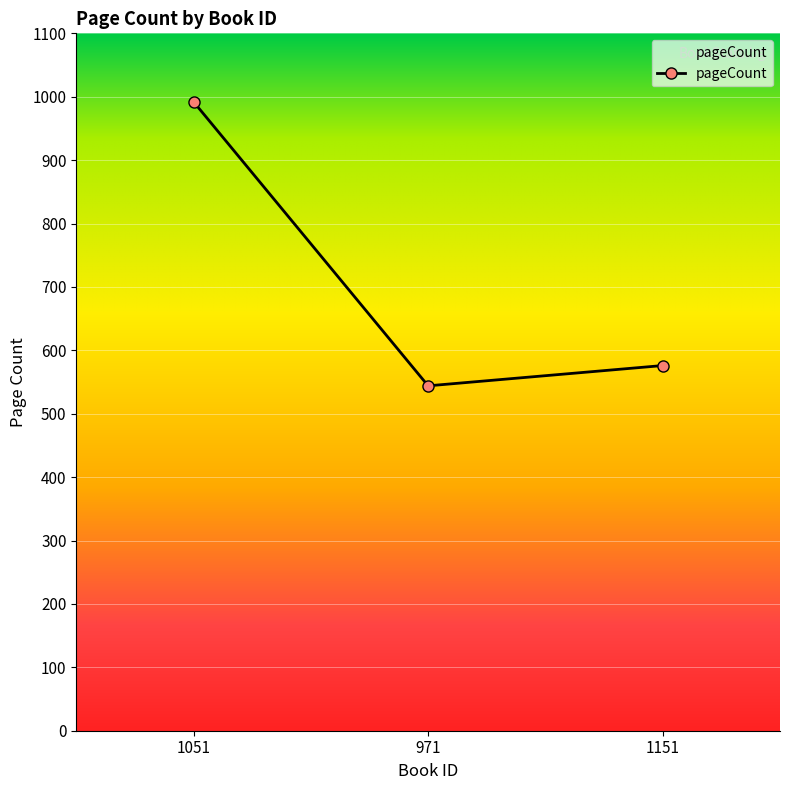

What is the label of the 3rd point from the left?

1151